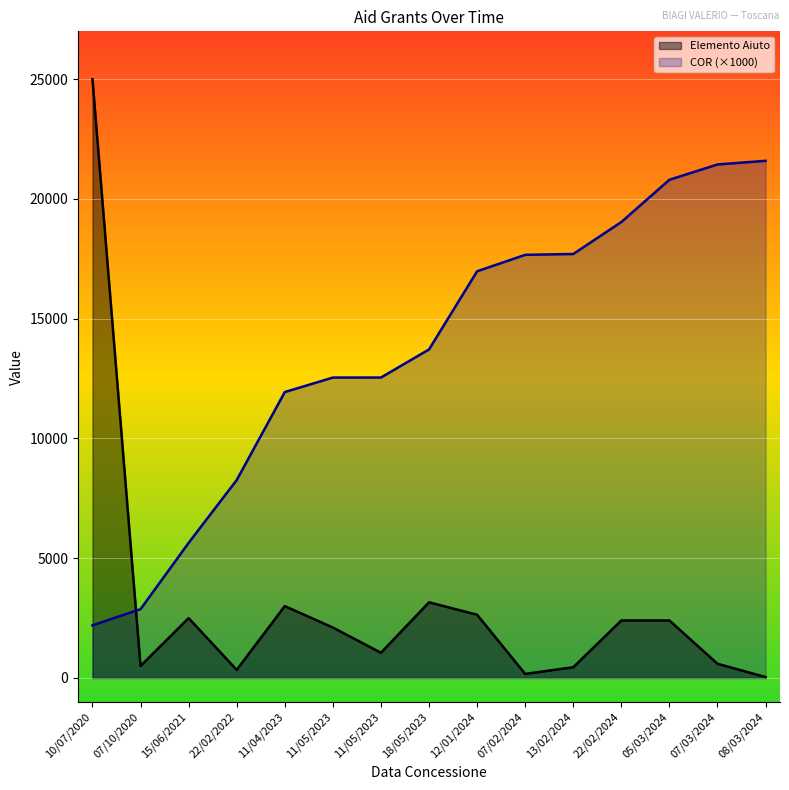

How many lines are shown in the chart?

2